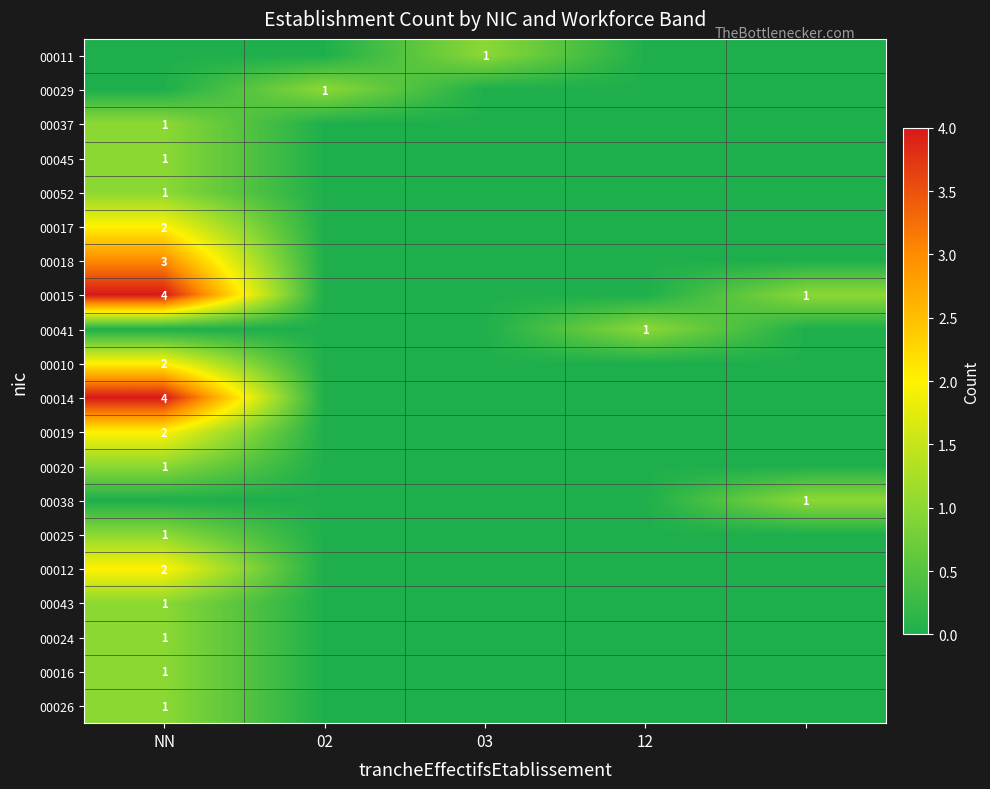

Count the number of data series in this chart.

20